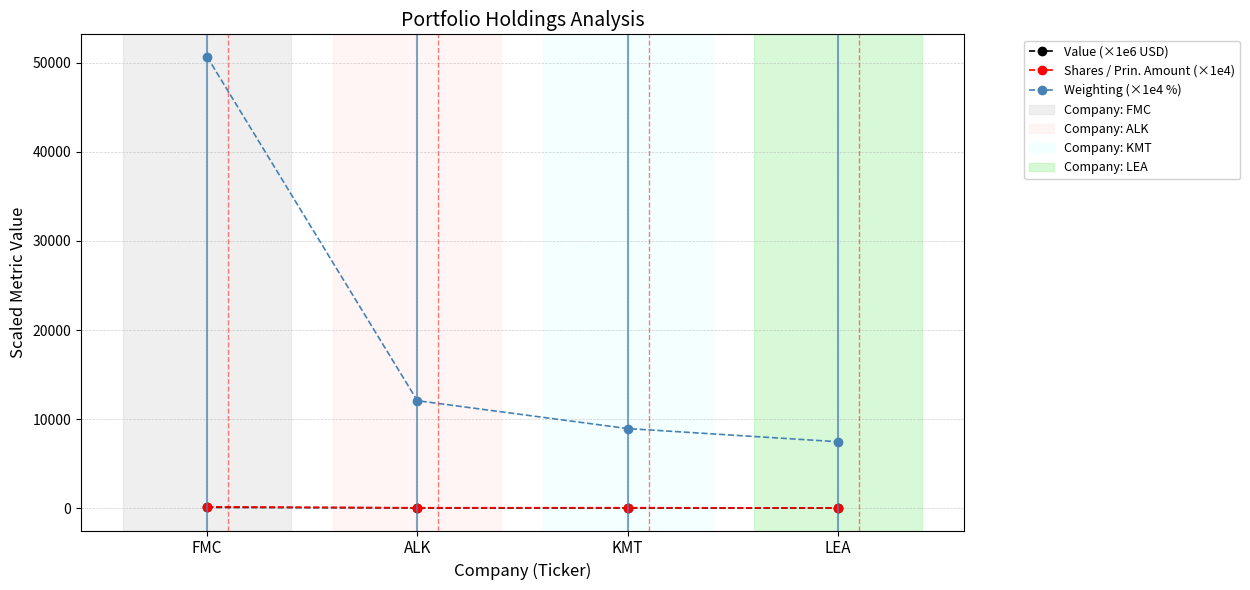

True or false: Shares / Prin. Amount (×1e4) has more than 1 points higher than both neighbors.

False